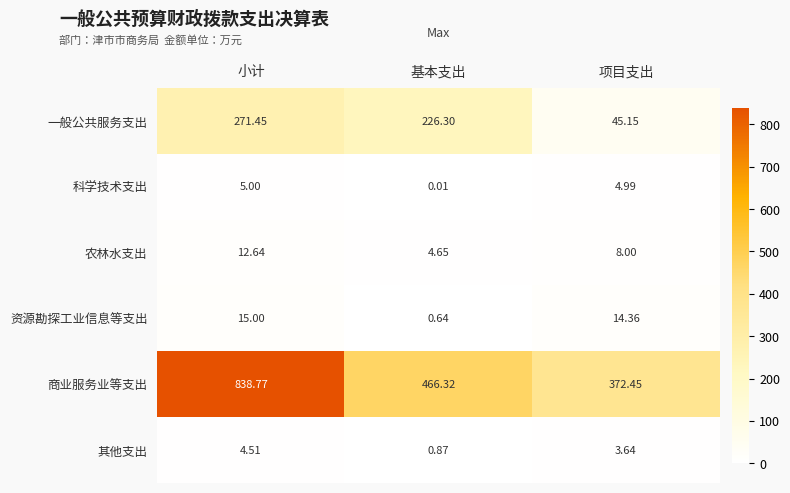

At which category is the sum across all series the highest?

小计